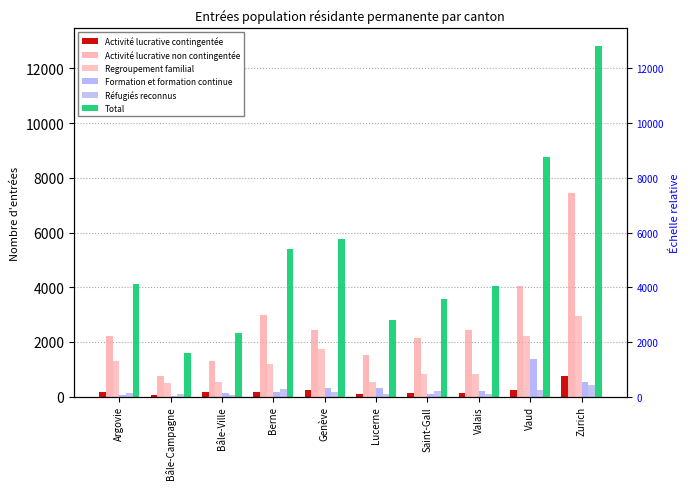

What is the average value of the Activité lucrative contingentée series?

216